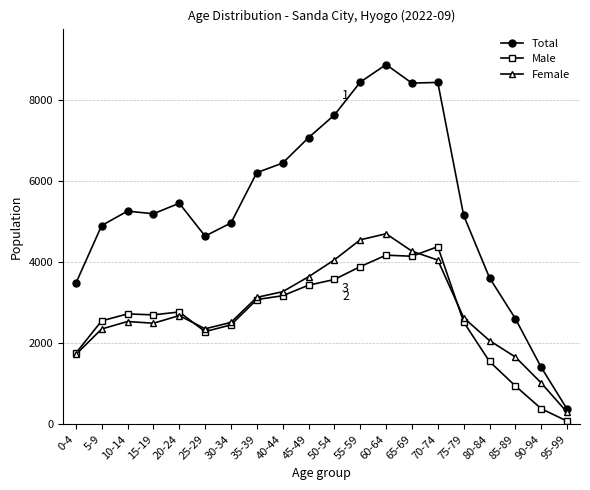

True or false: Total and Male intersect in this chart.

False